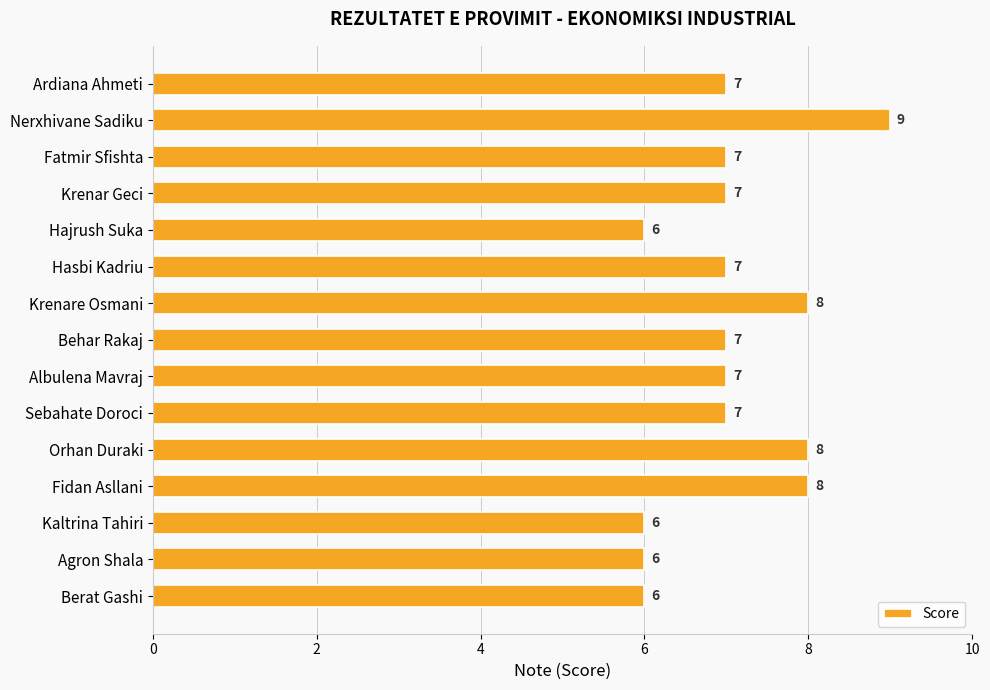

What position from the bottom is Sebahate Doroci?

6